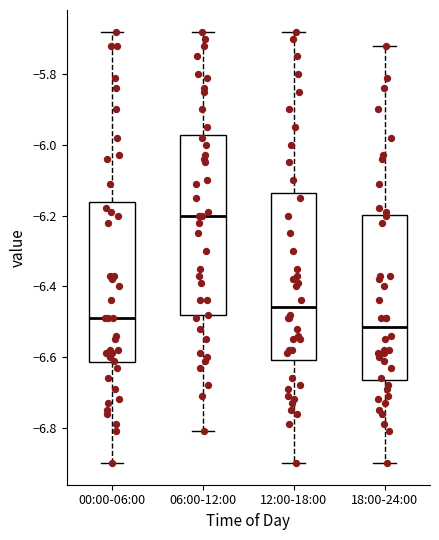

Where is the upper edge of the box for 06:00-12:00 on the y-axis? The values are not printed on the chart, so give them approximately, as read against the axis.

-5.98